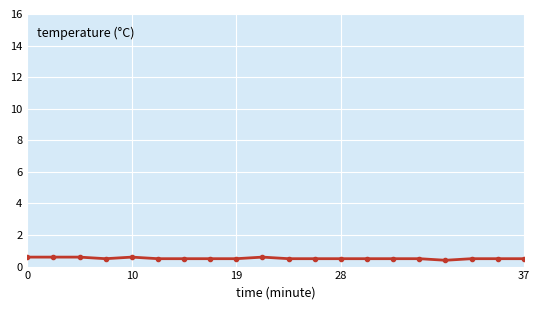

What is the average value?

0.5